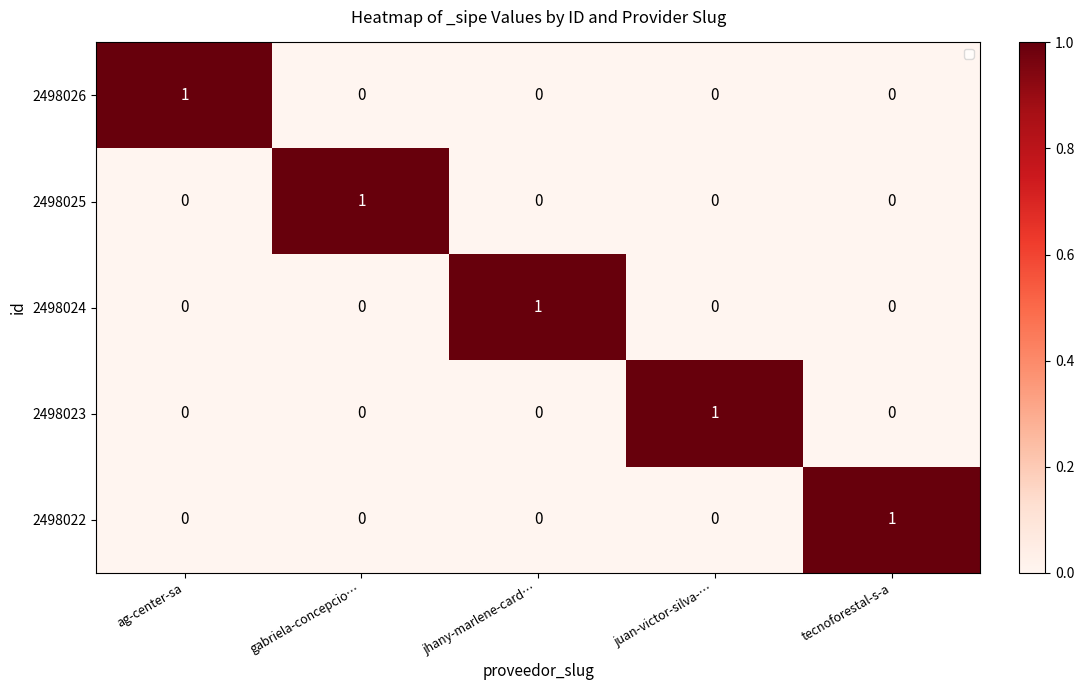

What is the total value across all series at ag-center-sa?

1